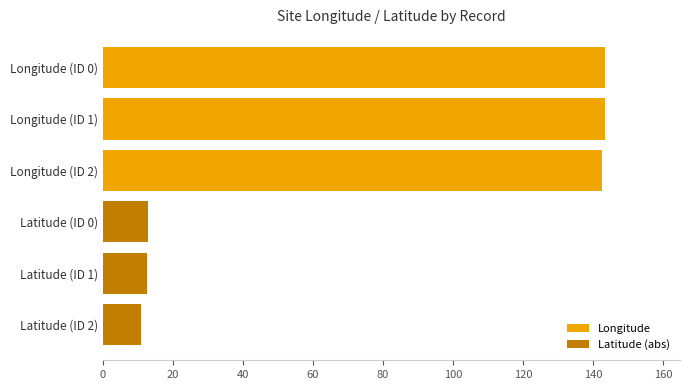

True or false: the data shows 55.8 at Longitude (ID 0).

False